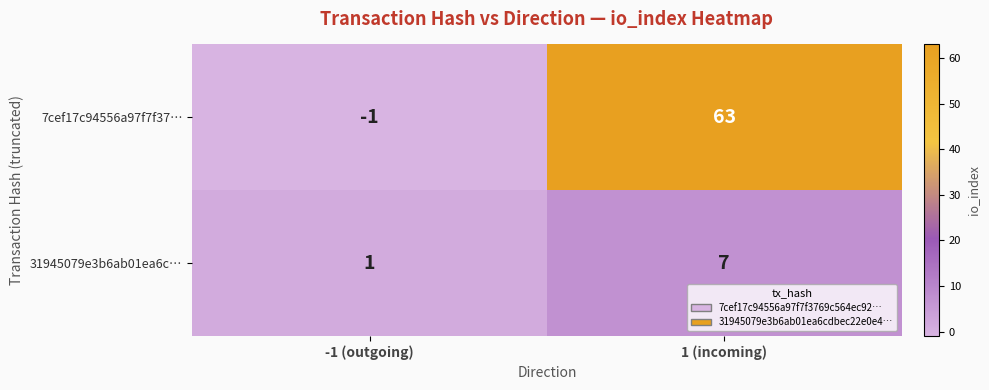

List the series in order of their overall mean, lowest first.

31945079e3b6ab01ea6c…, 7cef17c94556a97f7f37…